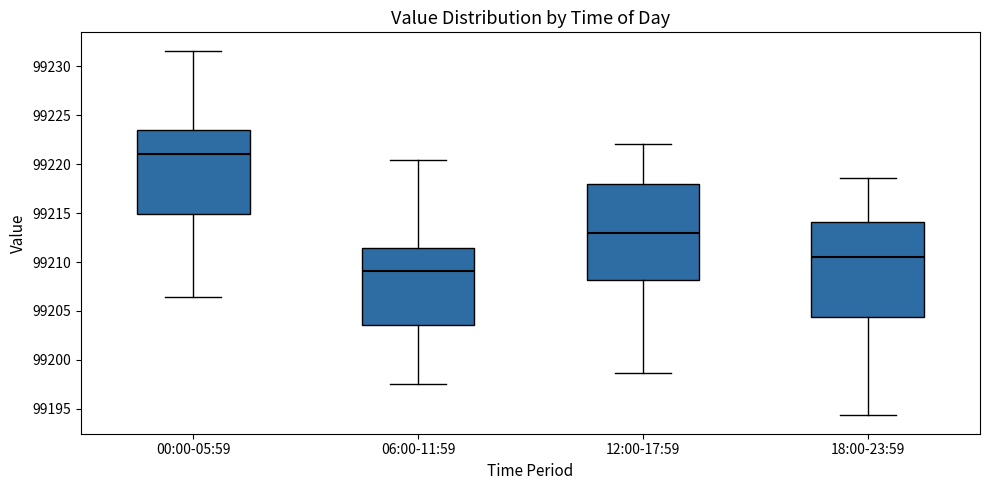

Where does the lower whisker of the box for 00:00-05:59 end on the y-axis? The values are not printed on the chart, so give them approximately, as read against the axis.

99206.5